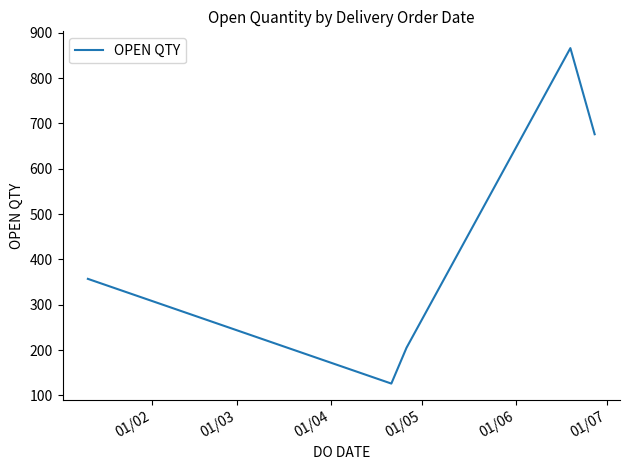

True or false: there are more than 0 points higher than both neighbors.

True